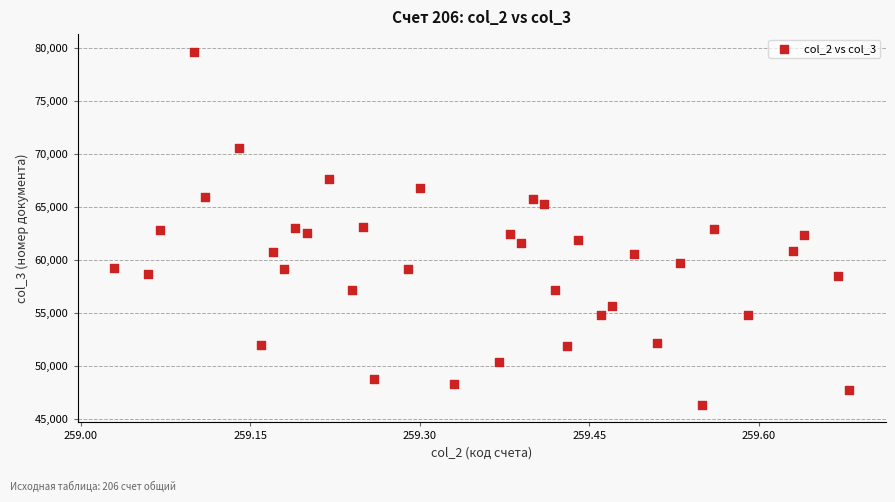

What is the range of Y values (max minus min)?

33254